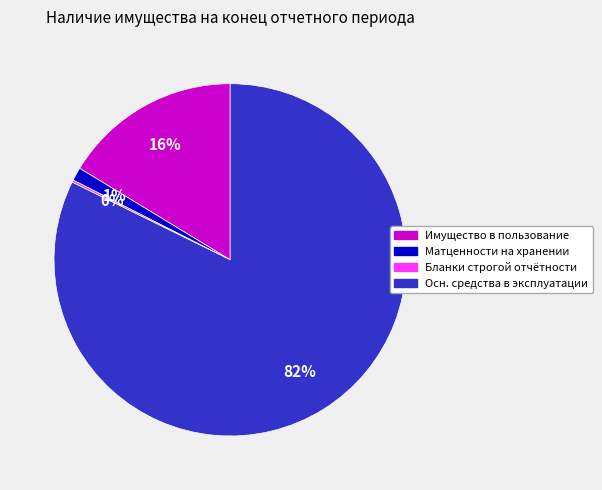

Is there a majority slice in this chart?

Yes